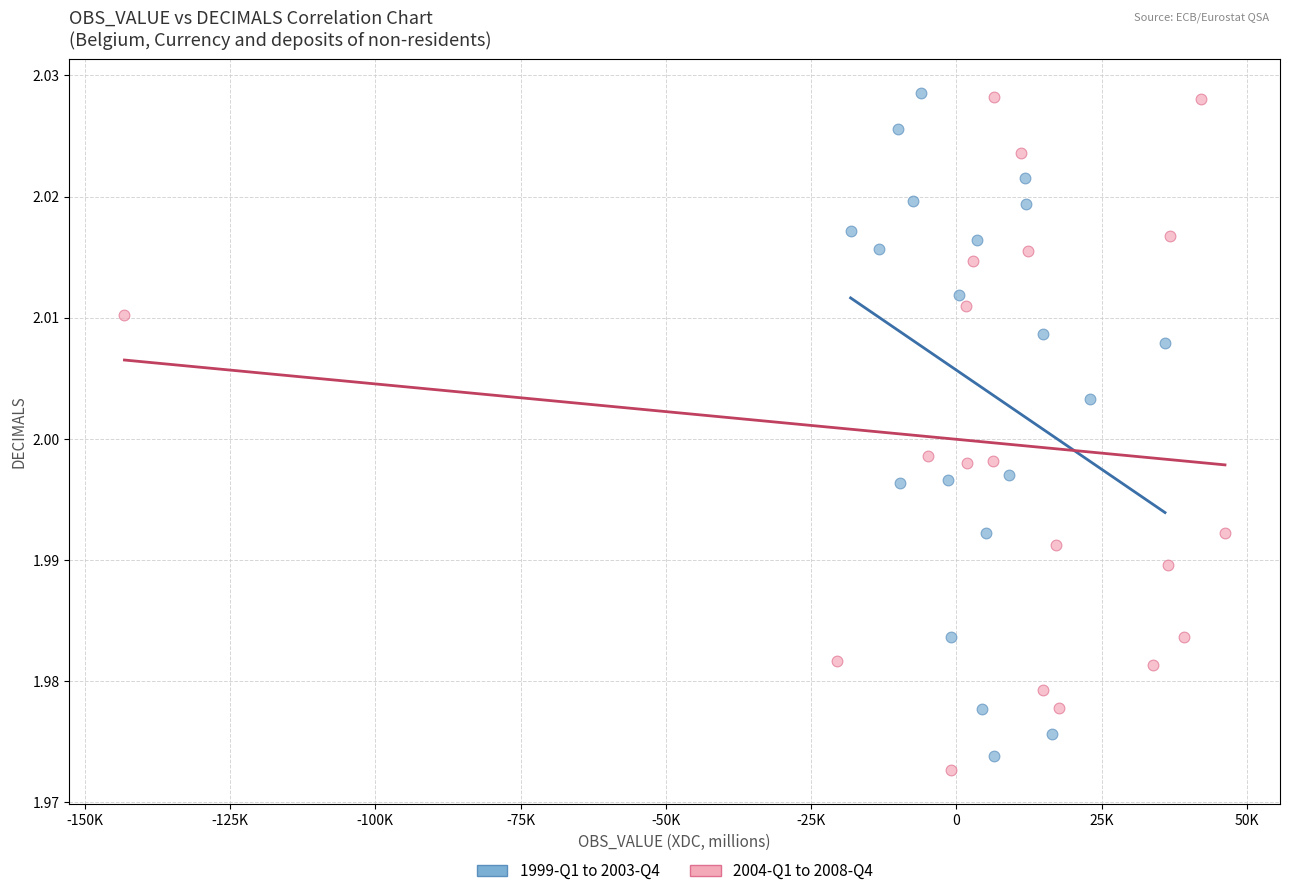

What are all the series names shown in the legend?

1999-Q1 to 2003-Q4, 2004-Q1 to 2008-Q4